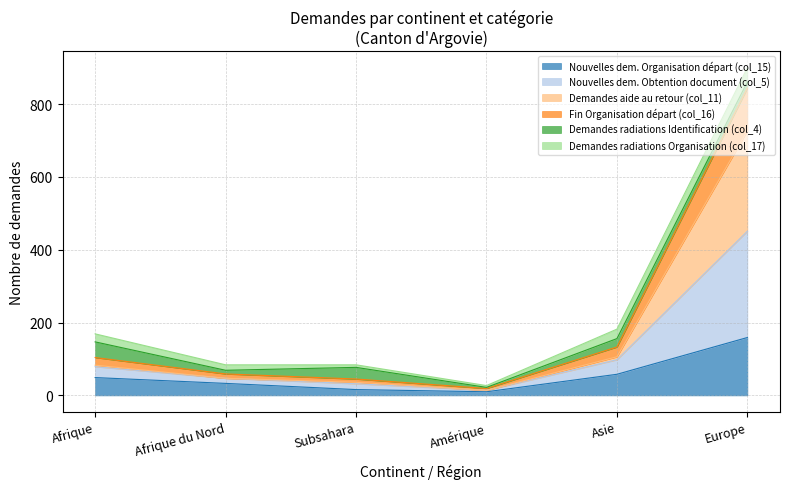

What are all the series names shown in the legend?

Nouvelles dem. Organisation départ (col_15), Nouvelles dem. Obtention document (col_5), Demandes aide au retour (col_11), Fin Organisation départ (col_16), Demandes radiations Identification (col_4), Demandes radiations Organisation (col_17)